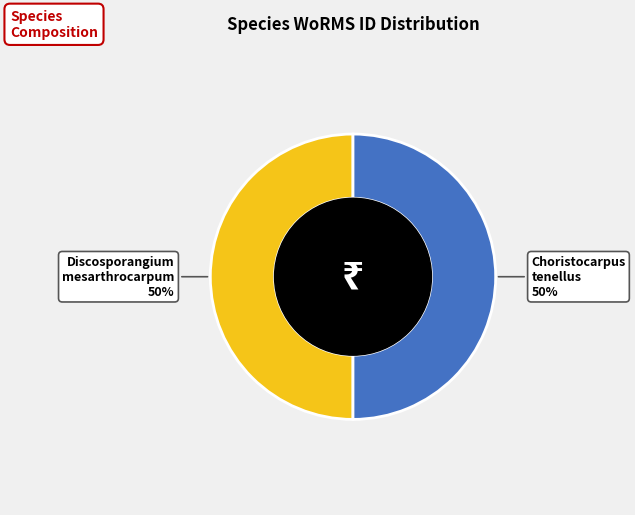

Approximately how many times larger is the value at Discosporangium mesarthrocarpum compared to Choristocarpus tenellus?

1.0